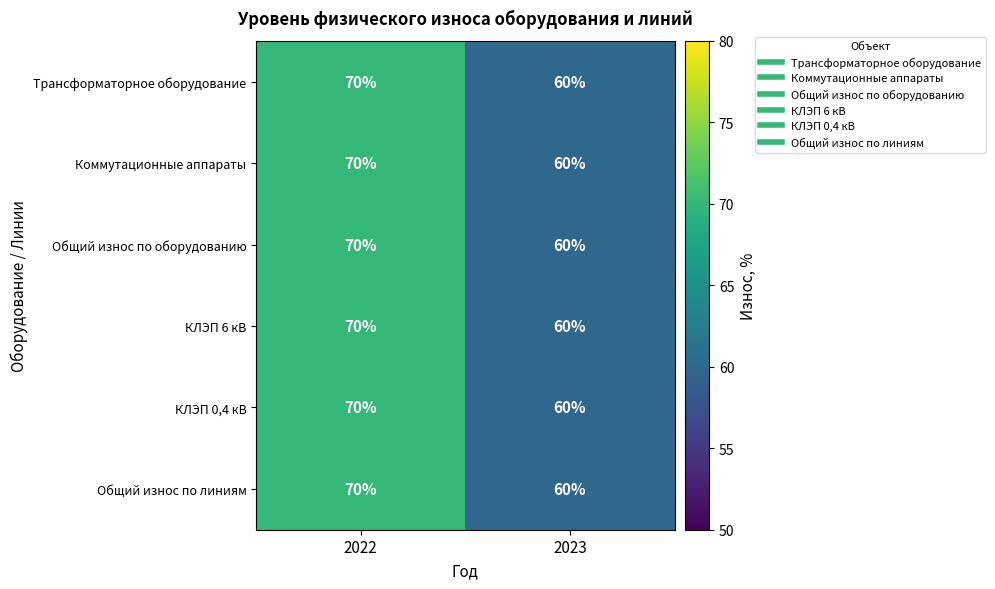

Reading right to left, what are all the values shown in this chart?

Трансформаторное оборудование: 2023=60	2022=70
Коммутационные аппараты: 2023=60	2022=70
Общий износ по оборудованию: 2023=60	2022=70
КЛЭП 6 кВ: 2023=60	2022=70
КЛЭП 0,4 кВ: 2023=60	2022=70
Общий износ по линиям: 2023=60	2022=70